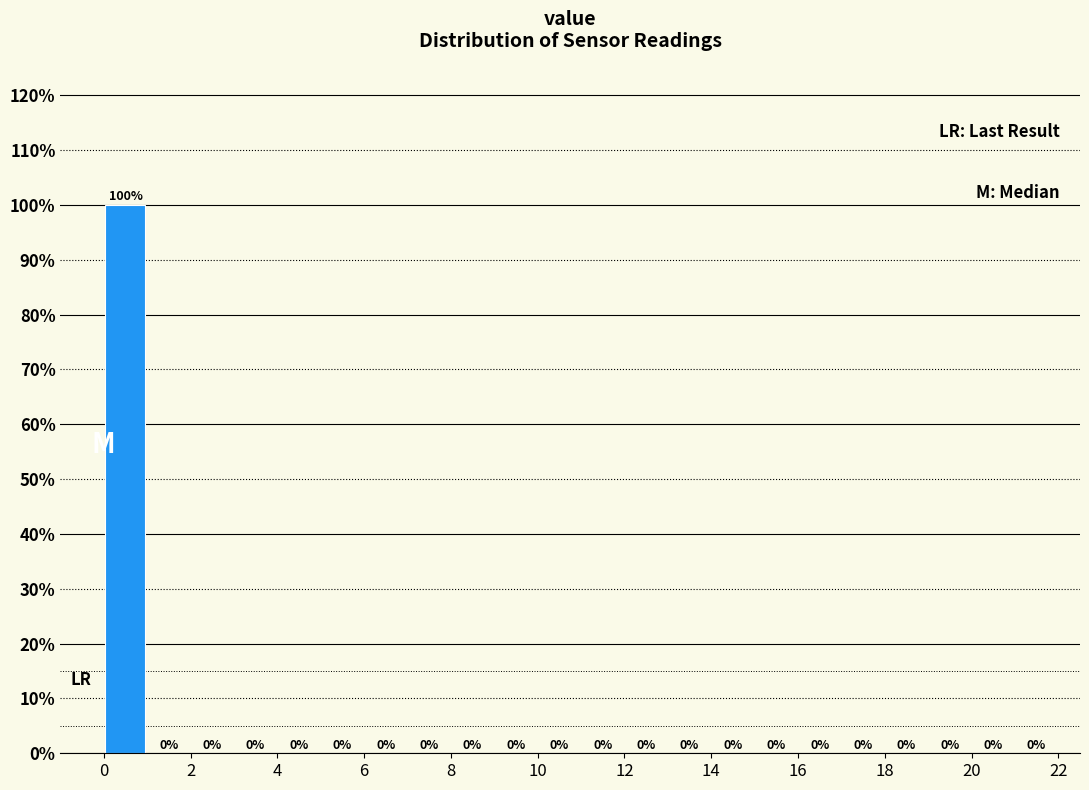

Reading left to right, transcribe this chart: for each bar, give the range it covers on the x-axis and its height.

0 to 1: 100
1 to 2: 0
2 to 3: 0
3 to 4: 0
4 to 5: 0
5 to 6: 0
6 to 7: 0
7 to 8: 0
8 to 9: 0
9 to 10: 0
10 to 11: 0
11 to 12: 0
12 to 13: 0
13 to 14: 0
14 to 15: 0
15 to 16: 0
16 to 17: 0
17 to 18: 0
18 to 19: 0
19 to 20: 0
20 to 21: 0
21 to 22: 0